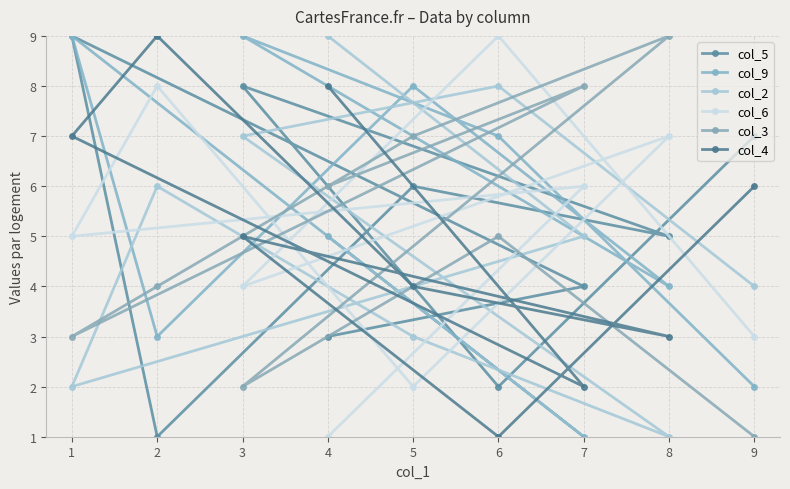

How many interior local valleys does the col_9 series have?

3